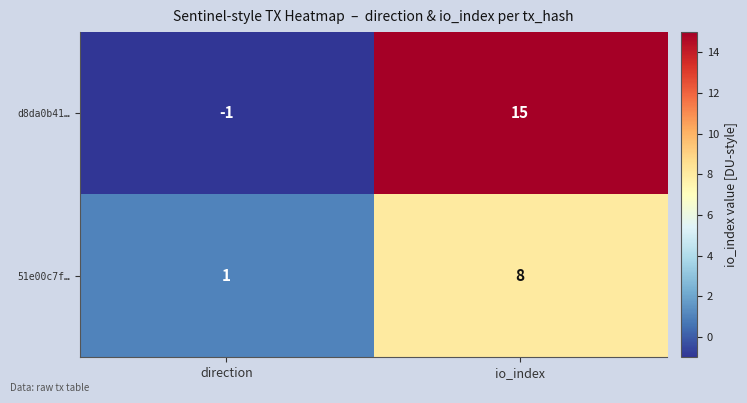

Where is d8da0b41… nearest to the value 7?

direction